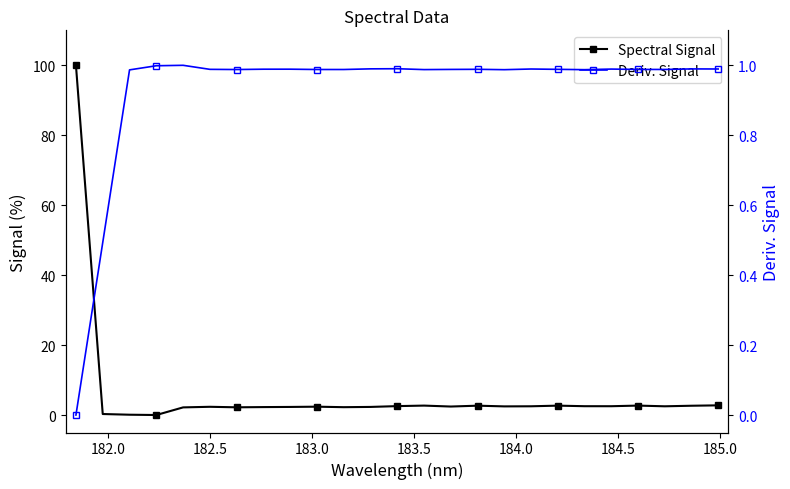

What position from the left is 182.0?

2